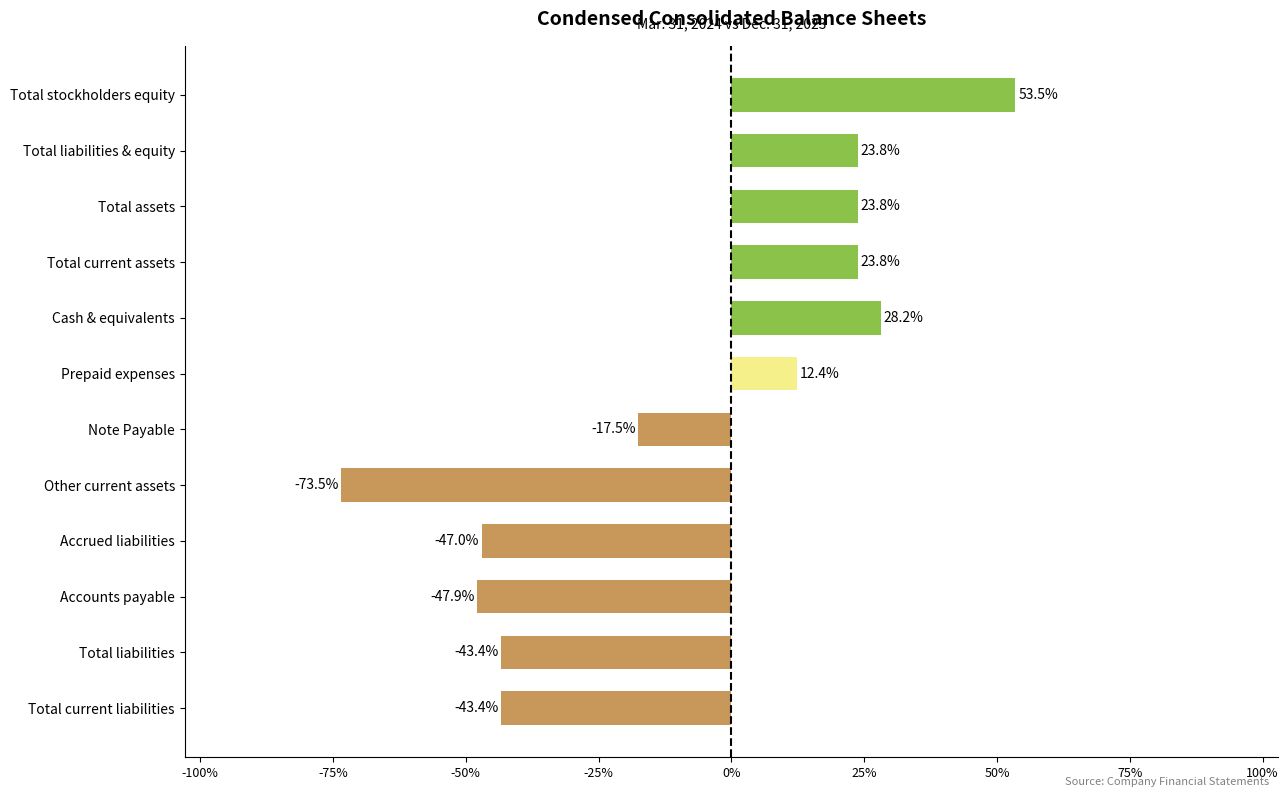

What is the ratio of the value at Total current assets to the value at Cash & equivalents?

0.8